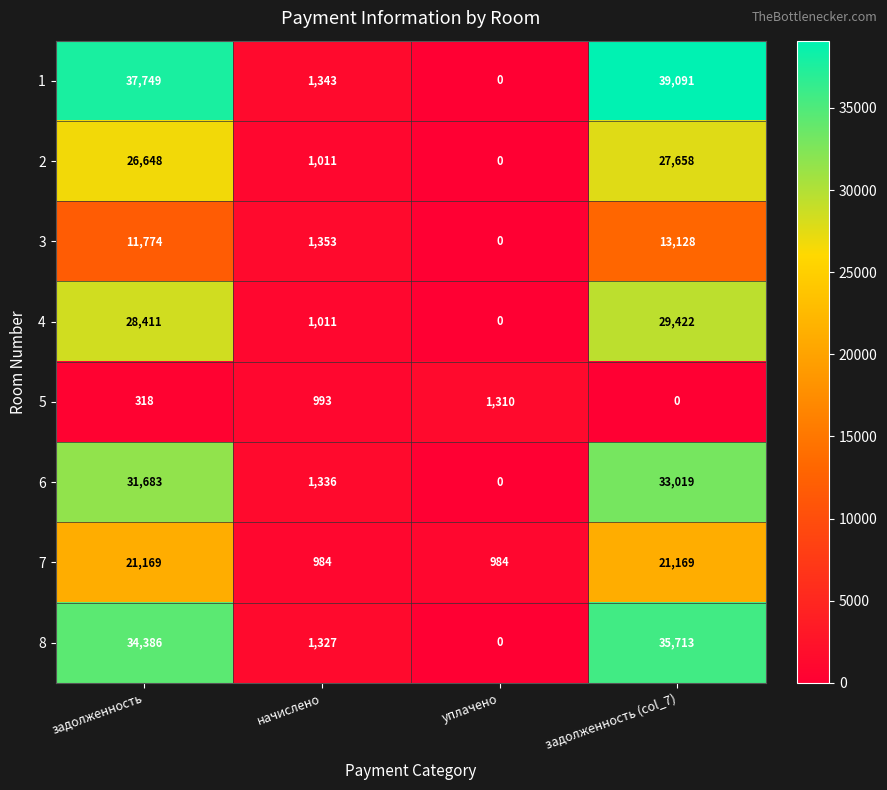

Rank the series at задолженность from lowest to highest value.

5, 3, 7, 2, 4, 6, 8, 1